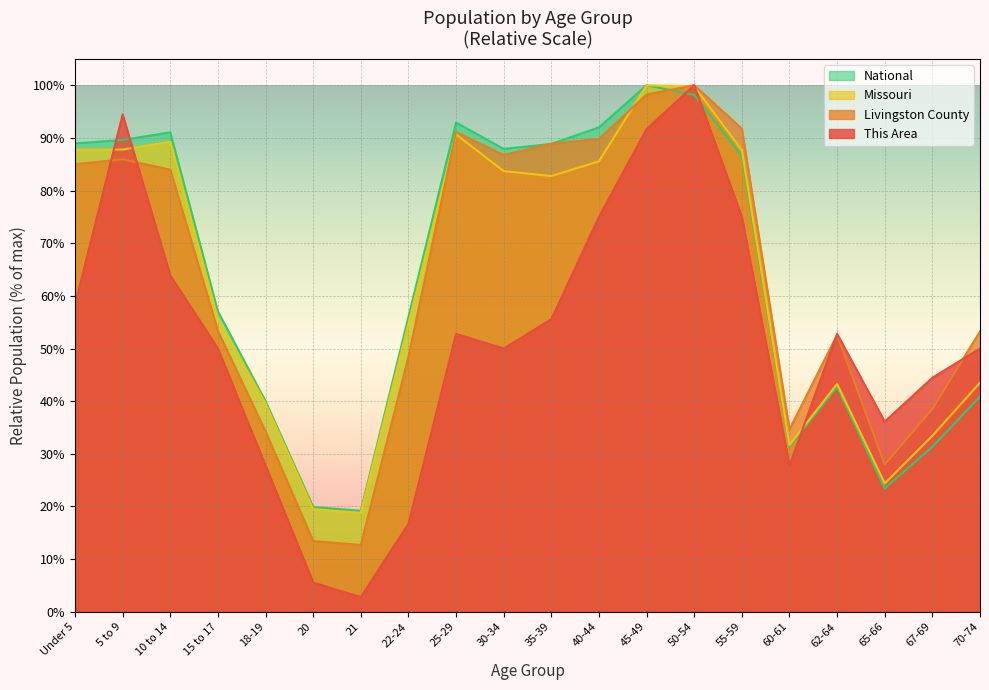

Reading left to right, what are all the values shown in this chart?

This Area: 58.3	94.4	63.9	50.0	27.8	5.6	2.8	16.7	52.8	50.0	55.6	75.0	91.7	100.0	75.0	27.8	52.8	36.1	44.4	50.0
Livingston County: 85.0	85.9	84.0	53.3	34.3	13.4	12.7	48.4	91.1	86.8	88.9	89.8	98.2	100.0	91.8	34.6	52.6	28.0	38.5	53.2
Missouri: 87.7	87.8	89.2	55.7	39.6	19.5	18.8	54.7	90.7	83.7	82.8	85.6	100.0	99.8	87.7	31.7	43.3	24.4	33.4	43.5
National: 89.0	89.6	91.1	57.0	40.0	19.9	19.2	56.0	92.9	87.9	88.9	92.0	100.0	98.2	86.6	31.3	42.7	23.4	31.3	40.9